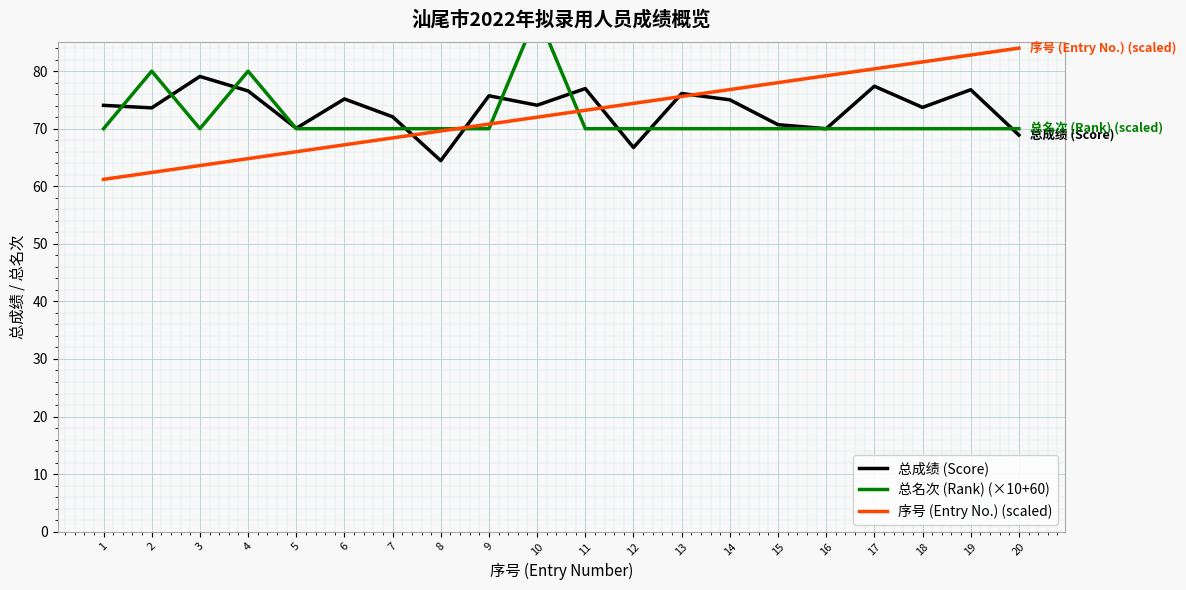

Which series has the largest total across all categories?

总成绩 (Score)